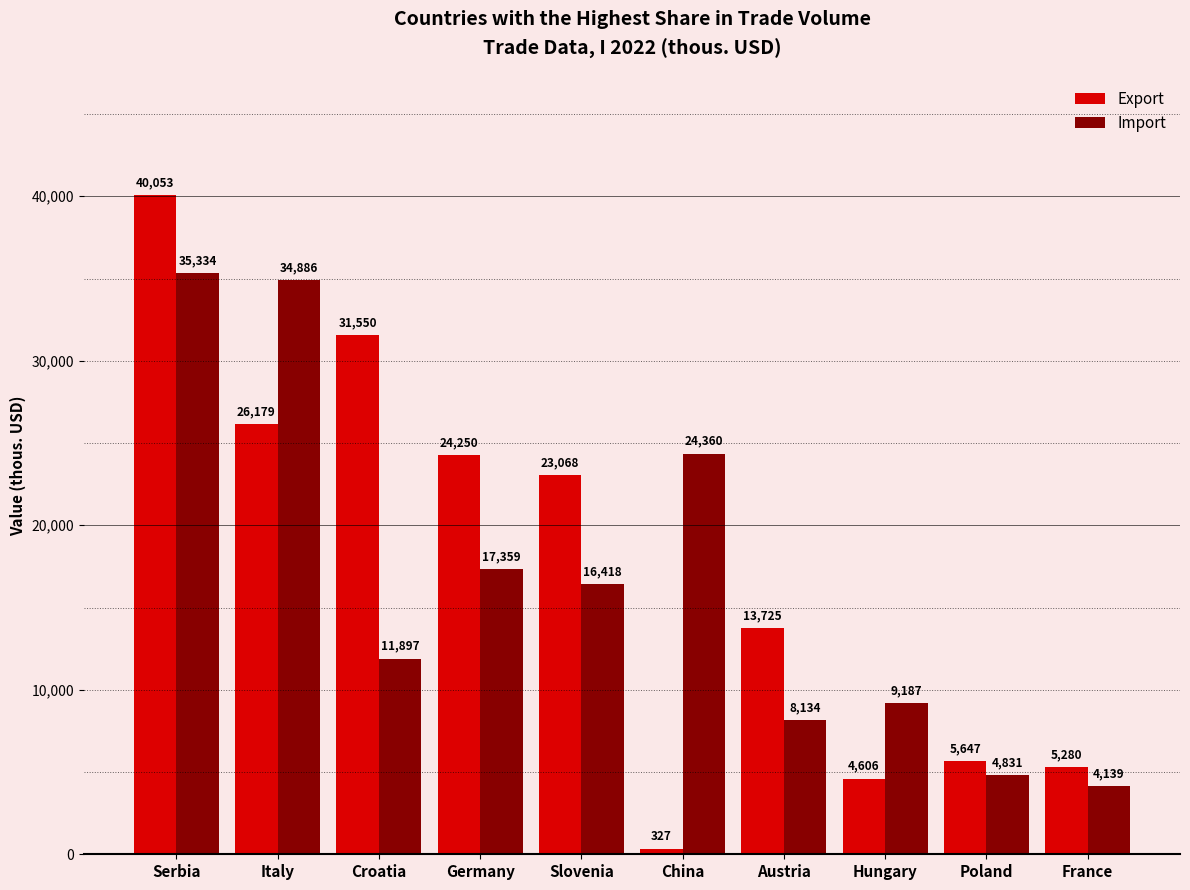

What is the difference between the maximum and second lowest values in the Import series?

30503